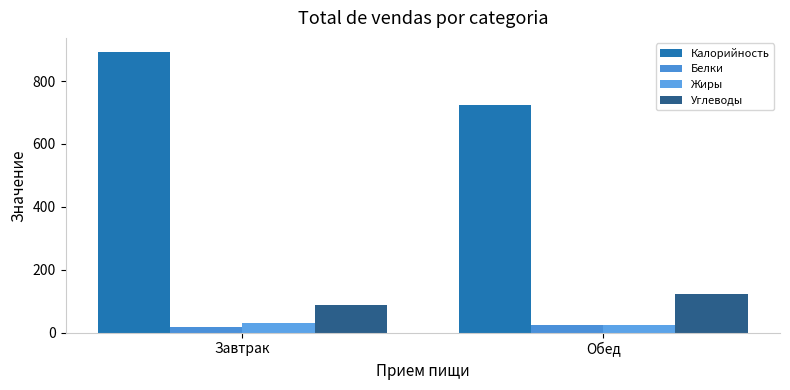

What are all the series names shown in the legend?

Калорийность, Белки, Жиры, Углеводы